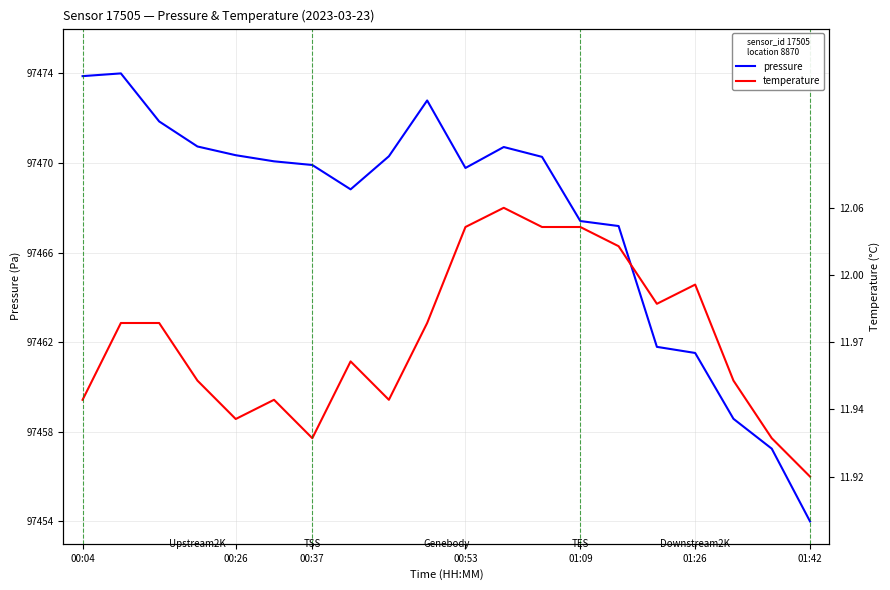

How many lines are shown in the chart?

2